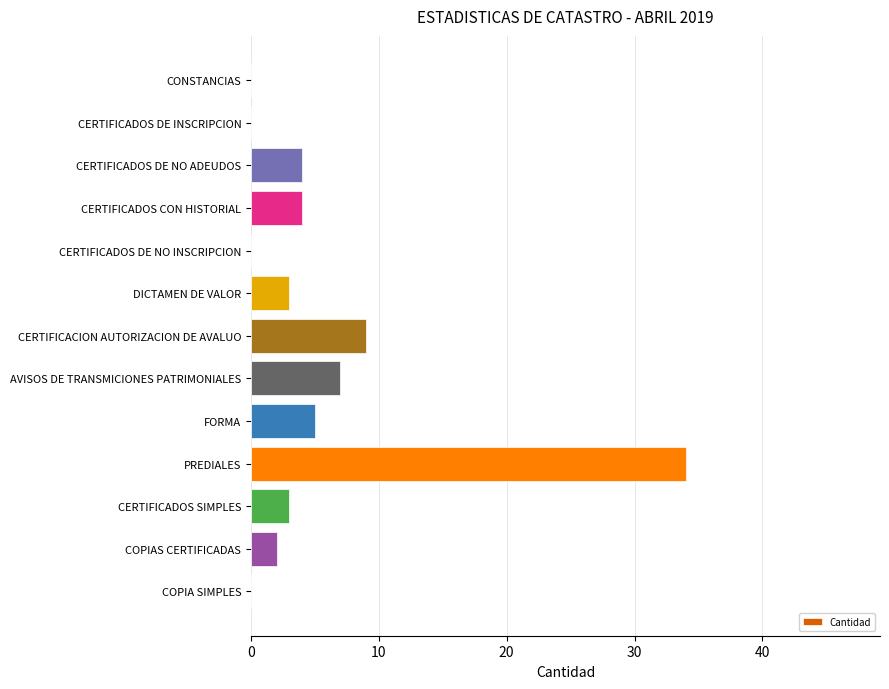

How many categories are shown in the chart?

13